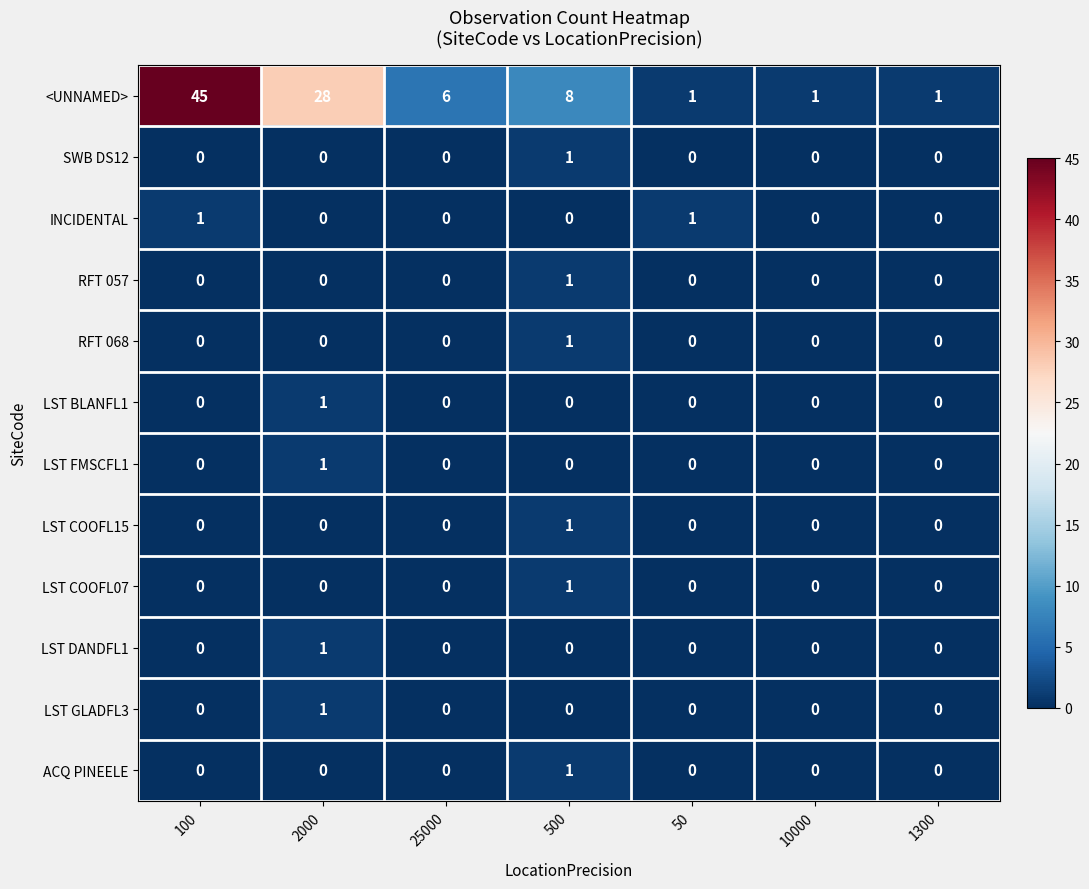

How many data points does each series have?

7